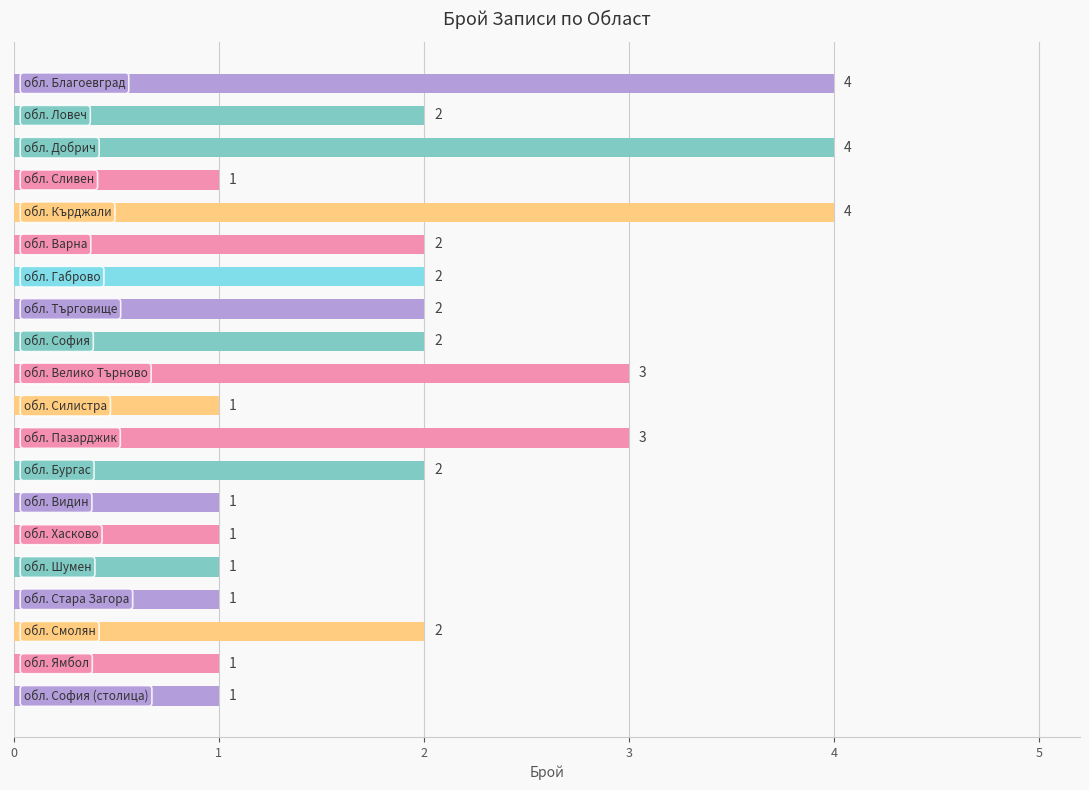

Count the values in the range 1 to 3.

17